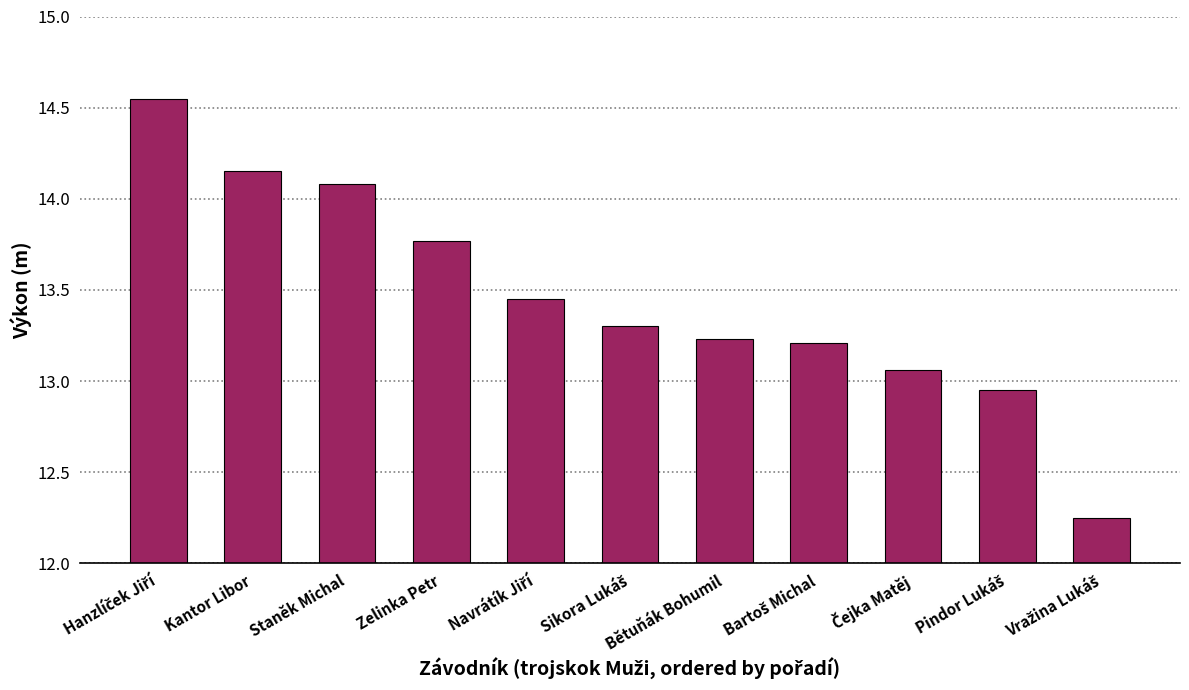

What is the label of the 2nd bar from the left?

Kantor Libor